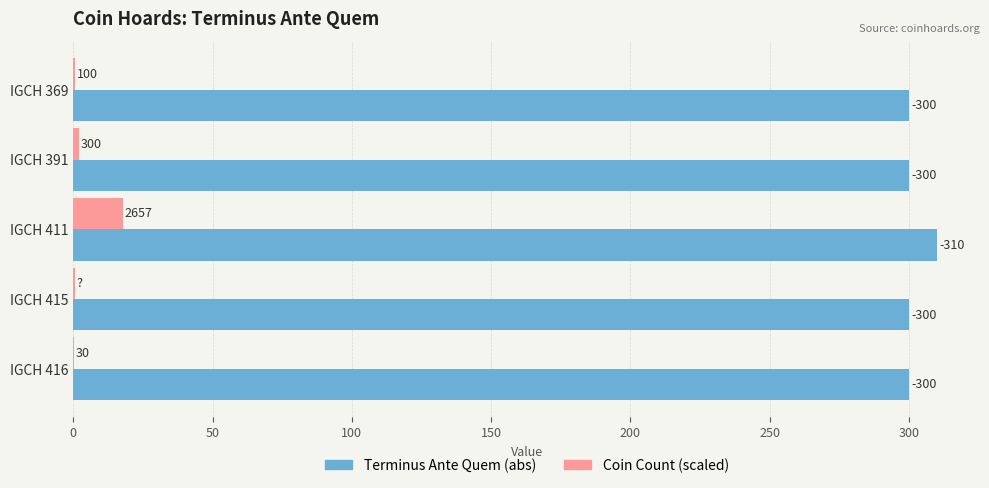

What are all the series names shown in the legend?

Terminus Ante Quem (abs), Coin Count (scaled)